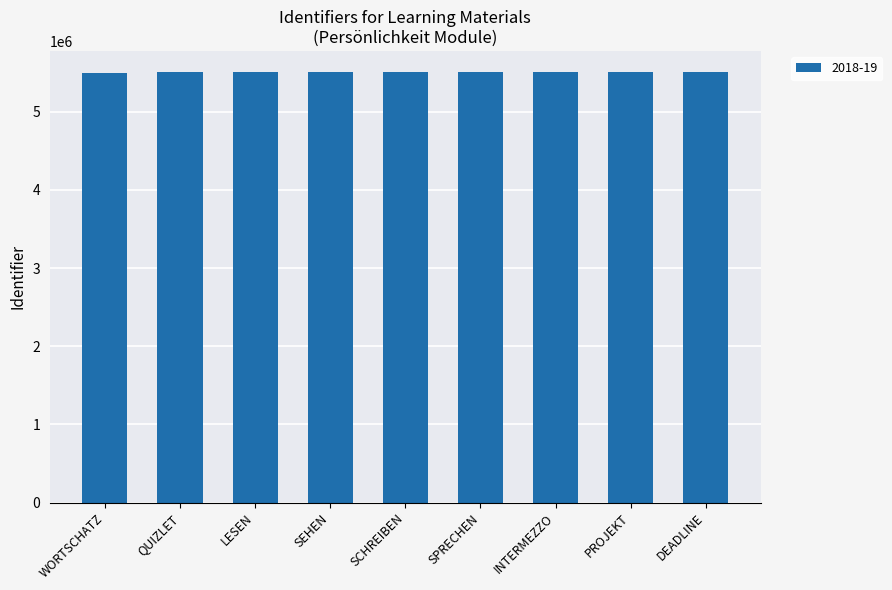

True or false: the data shows 5500632 at SPRECHEN.

True